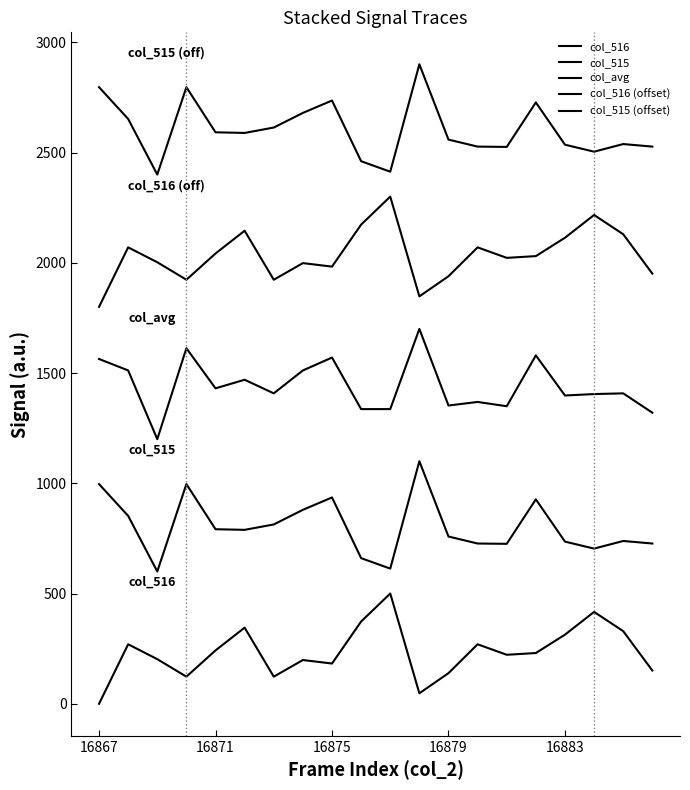

Reading left to right, extract all data points from this chart.

col_516: 0.0	269.8	202.4	123.0	242.1	345.2	123.0	198.4	182.5	373.0	500.0	47.6	138.9	269.8	222.2	230.2	313.5	416.7	329.4	150.8
col_515: 996.3	852.2	600.0	996.3	791.6	788.8	813.3	879.5	935.7	660.5	613.0	1100.0	758.5	726.8	725.4	927.1	735.4	703.7	738.3	726.8
col_avg: 1563.6	1511.7	1200.0	1612.3	1430.5	1469.5	1407.8	1511.7	1570.1	1336.4	1336.4	1700.0	1352.6	1368.8	1349.4	1579.9	1398.1	1404.5	1407.8	1320.1
col_516 (offset): 1800.0	2069.8	2002.4	1923.0	2042.1	2145.2	1923.0	1998.4	1982.5	2173.0	2300.0	1847.6	1938.9	2069.8	2022.2	2030.2	2113.5	2216.7	2129.4	1950.8
col_515 (offset): 2796.3	2652.2	2400.0	2796.3	2591.6	2588.8	2613.3	2679.5	2735.7	2460.5	2413.0	2900.0	2558.5	2526.8	2525.4	2727.1	2535.4	2503.7	2538.3	2526.8